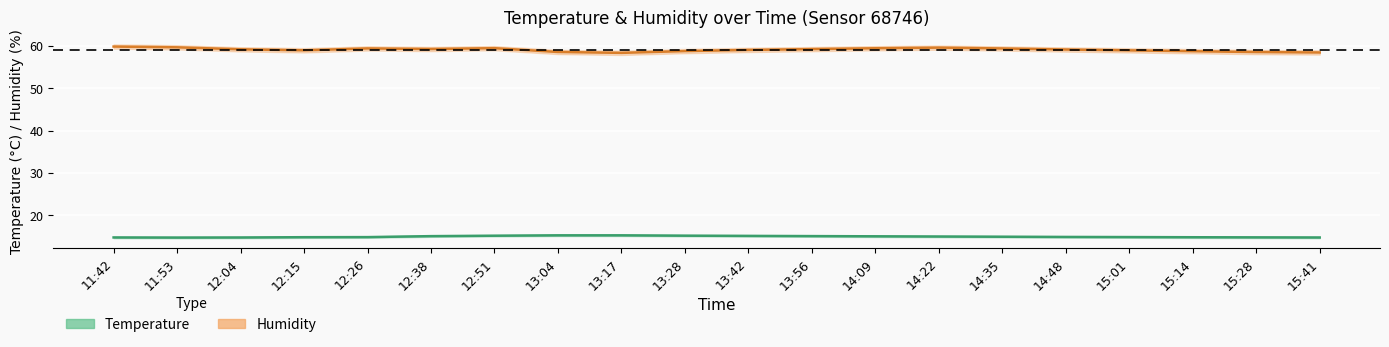

The value of humidity at 15:14 is 90.4. True or false?

False